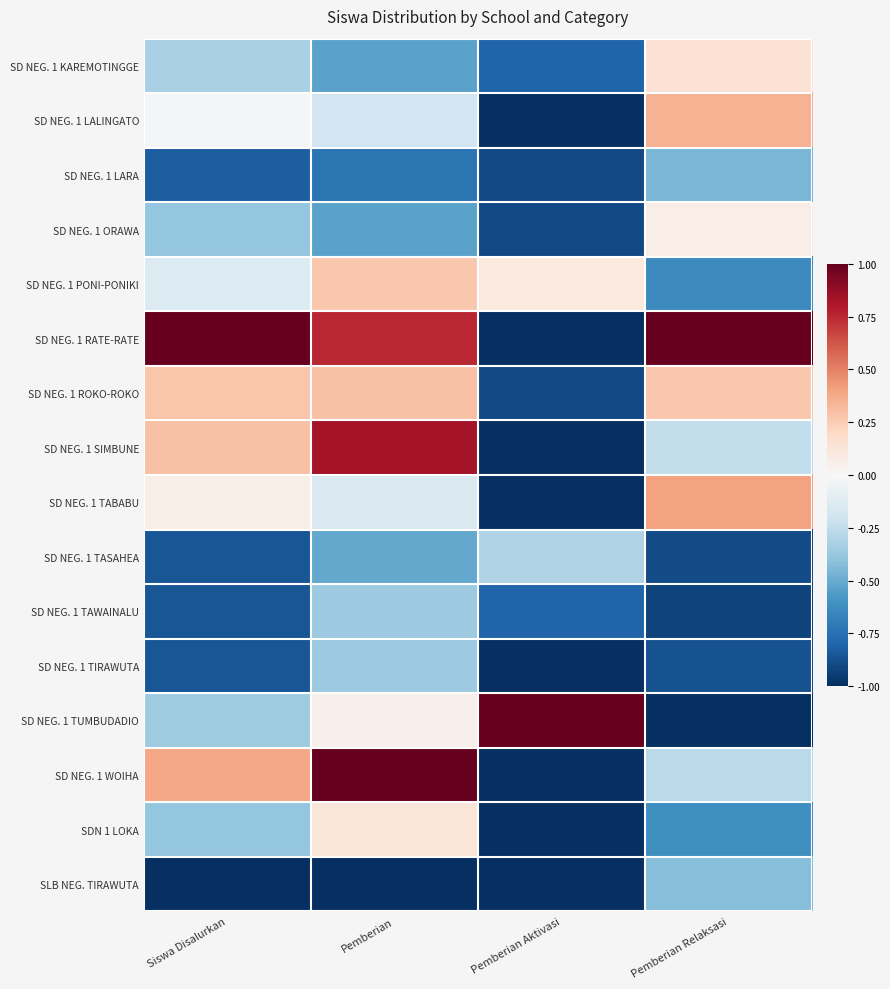

What is the minimum value shown in the chart?

-1.0